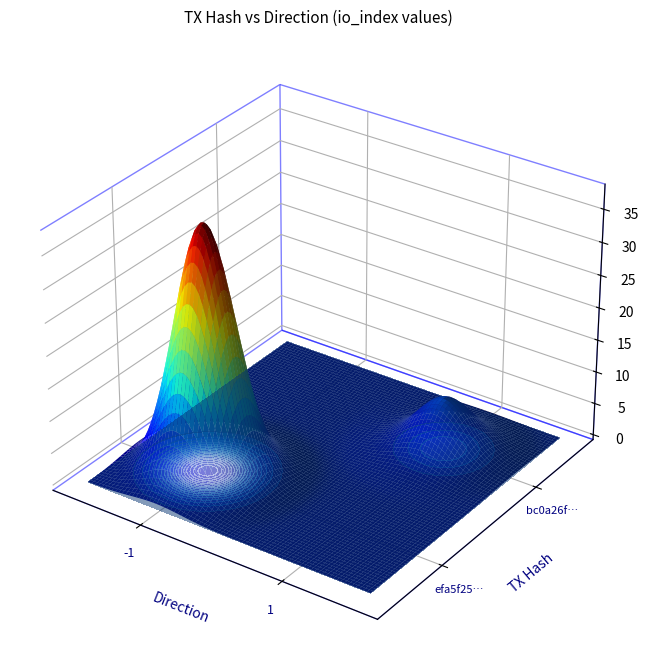

True or false: bc0a26f141b229cf8620974de69dc4f485db0b1 has a value of 3 at io_index.

False